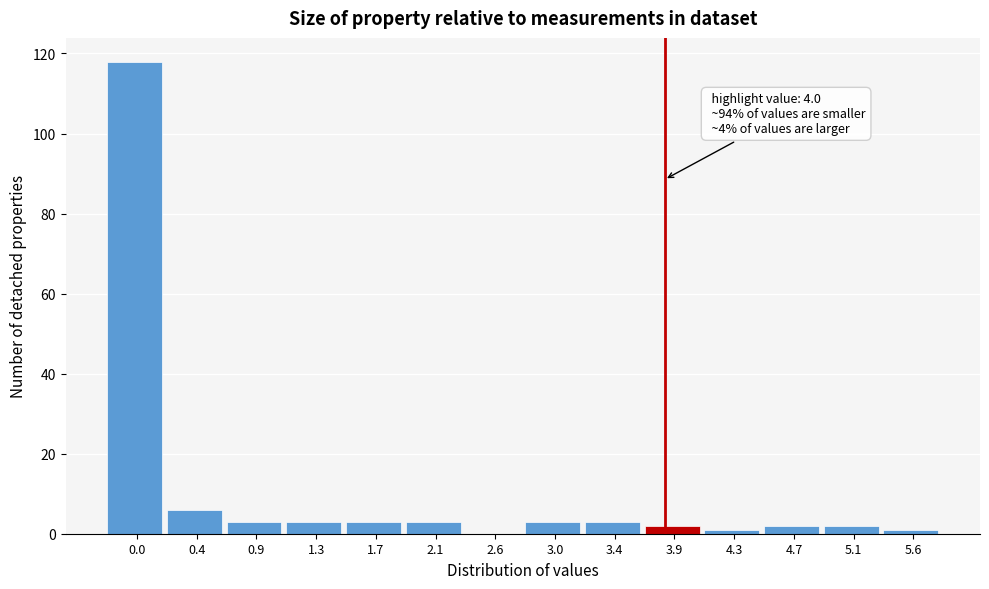

Reading left to right, extract all data points from this chart.

0.0=118	0.4=6	0.9=3	1.3=3	1.7=3	2.1=3	2.6=0	3.0=3	3.4=3	3.9=2	4.3=1	4.7=2	5.1=2	5.6=1